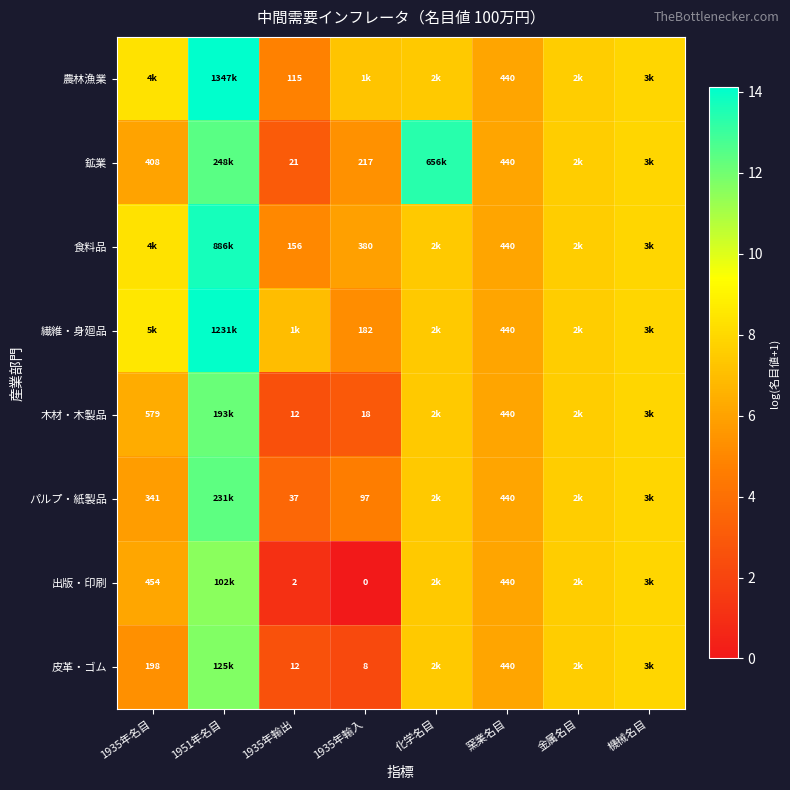

The 繊維・身廻品 series shows 10.6 at 化学名目. True or false?

False